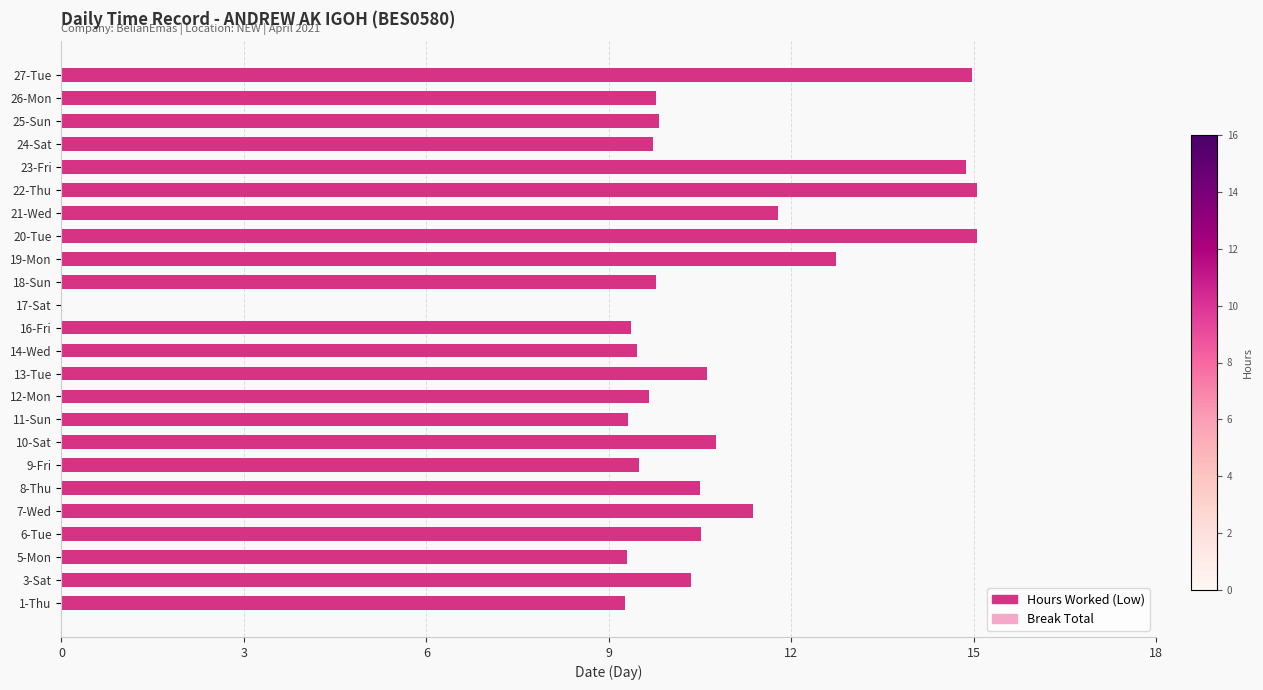

What is the sum of all values?

253.6